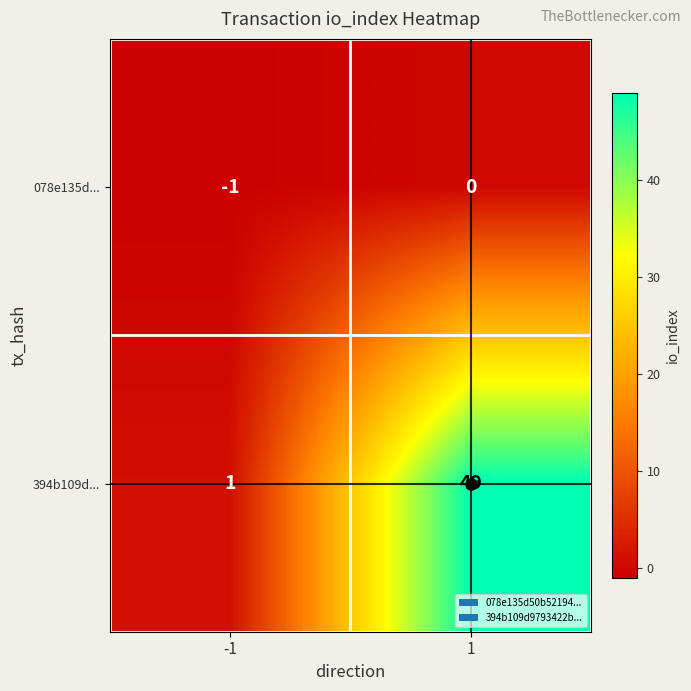

At which category is the sum across all series the highest?

1